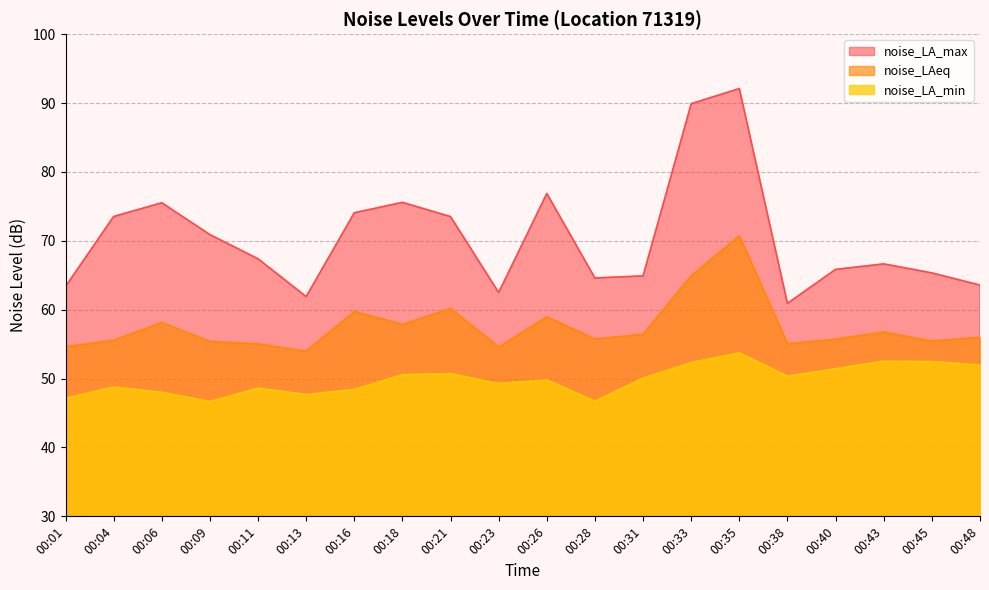

What is the total value across all series at 00:01?

165.2